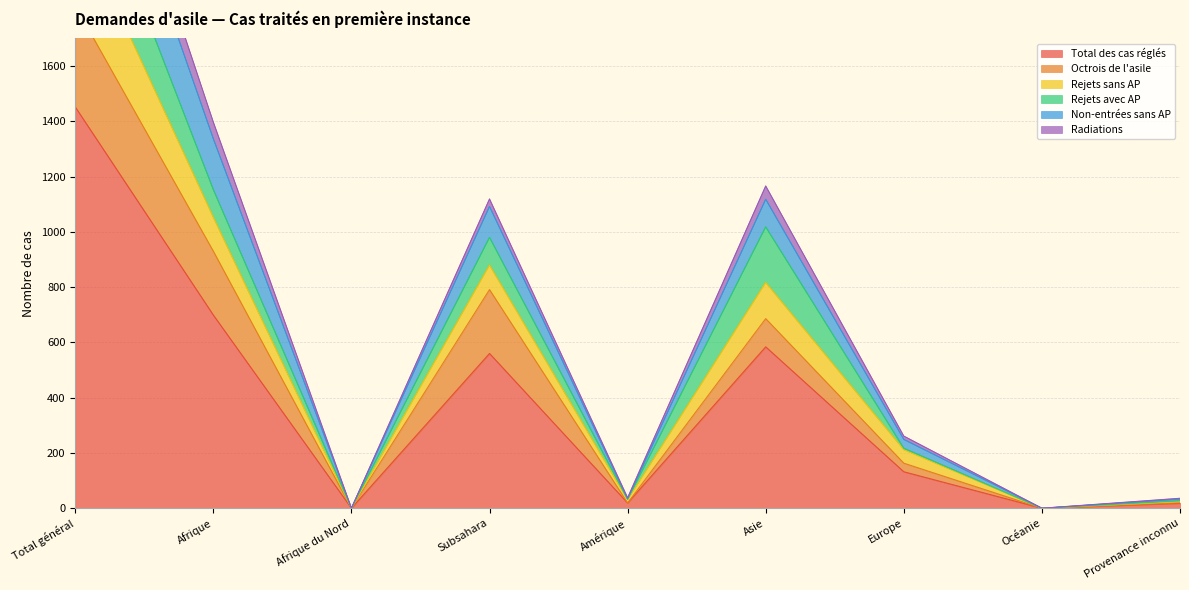

True or false: Rejets sans AP has a value of 461 at Europe.

False